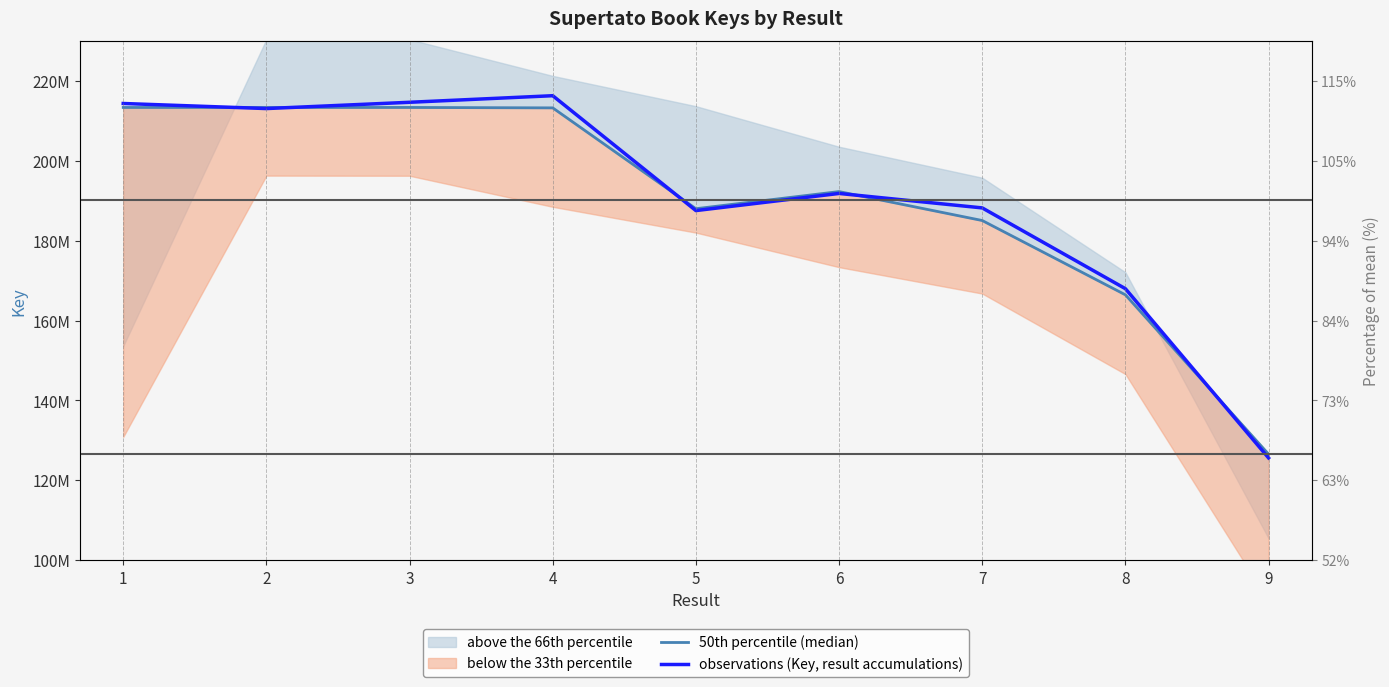

List the series in order of their peak value, lowest first.

50th percentile (median), observations (Key, result accumulations)